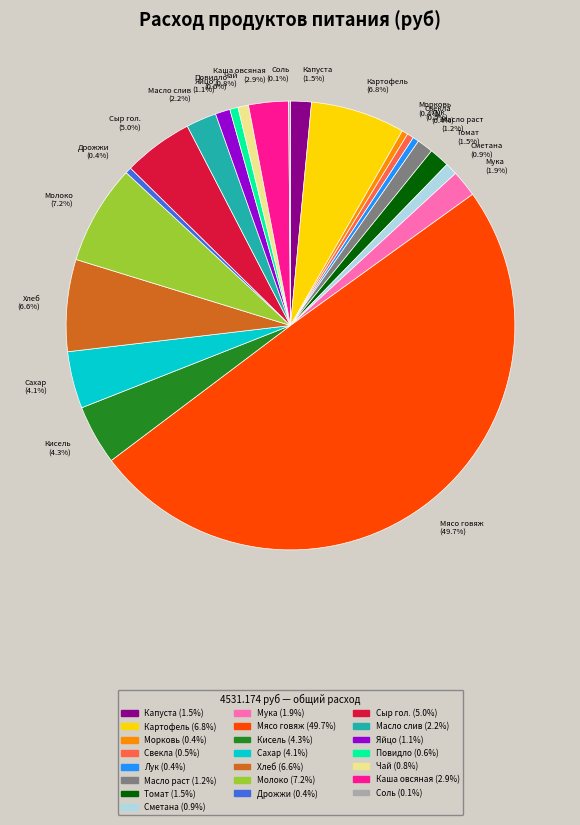

Is it true that Хлеб is 19% of the pie?

False